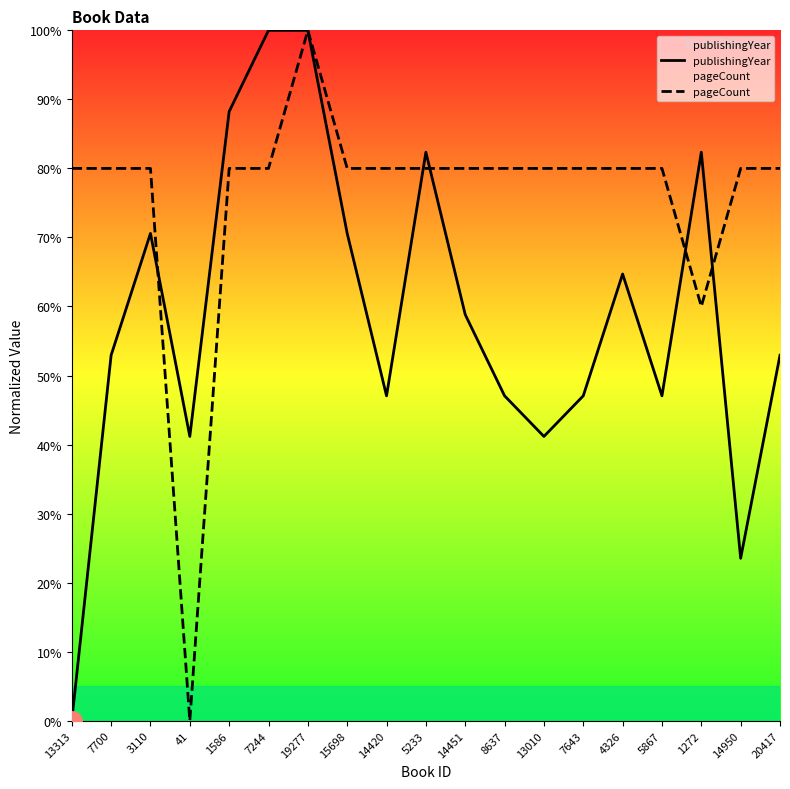

What position from the right is 7700?

18